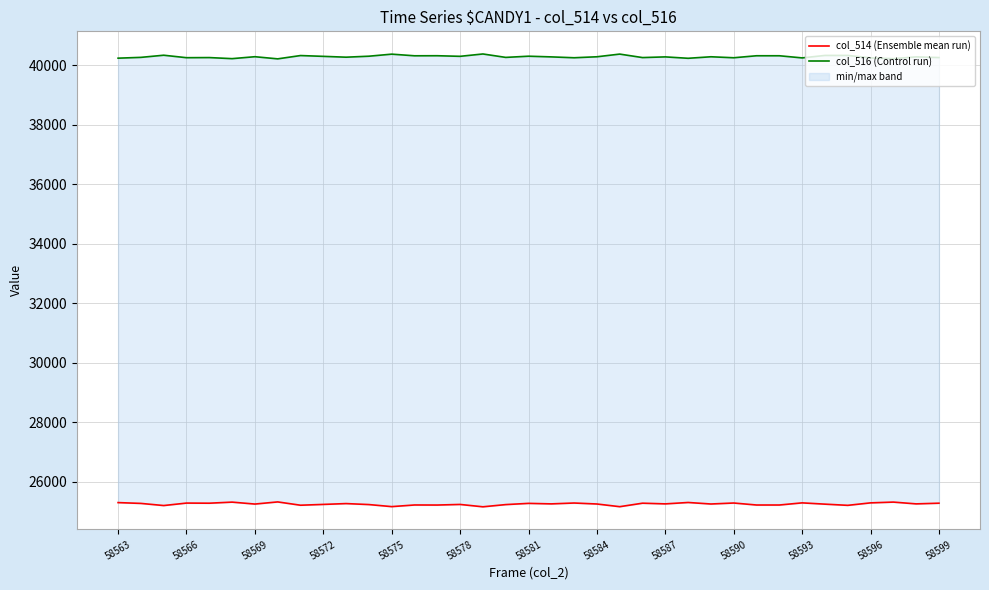

True or false: col_514 (Ensemble mean run) has a value of 40492 at 58566.

False